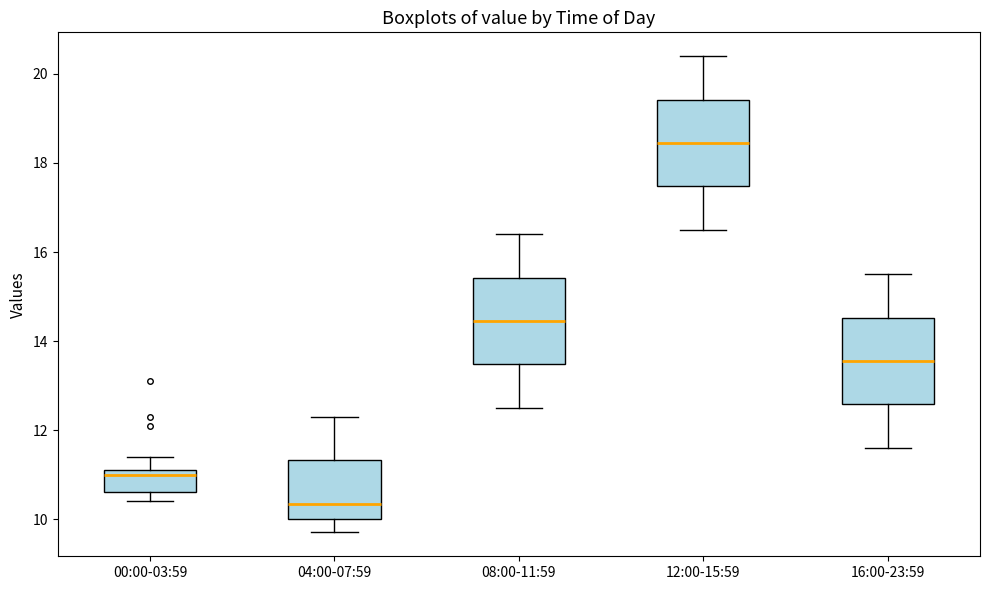

Reading left to right, read every box against the y-axis: the position of its median line, the range the box covers, and the ends of its whiskers. The values are not printed on the chart, so give them approximately, as read against the axis.

00:00-03:59: median 11.0, box 10.6 to 11.2, whiskers 10.4 to 11.4
04:00-07:59: median 10.4, box 10.0 to 11.4, whiskers 9.8 to 12.4
08:00-11:59: median 14.4, box 13.4 to 15.4, whiskers 12.6 to 16.4
12:00-15:59: median 18.4, box 17.4 to 19.4, whiskers 16.6 to 20.4
16:00-23:59: median 13.6, box 12.6 to 14.6, whiskers 11.6 to 15.6